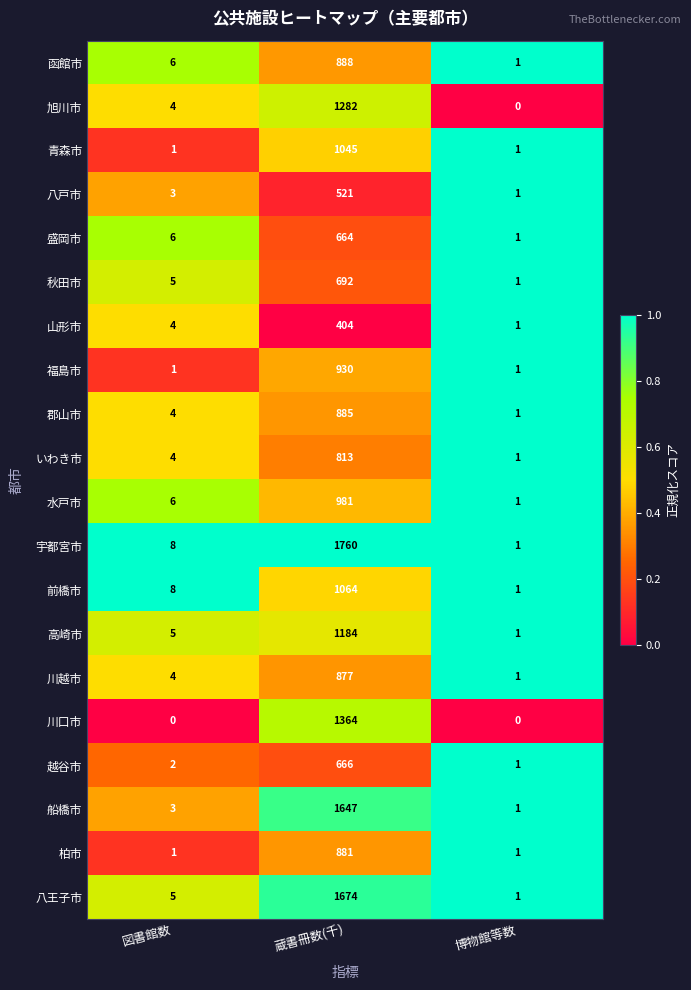

What is the greatest value displayed?

1760